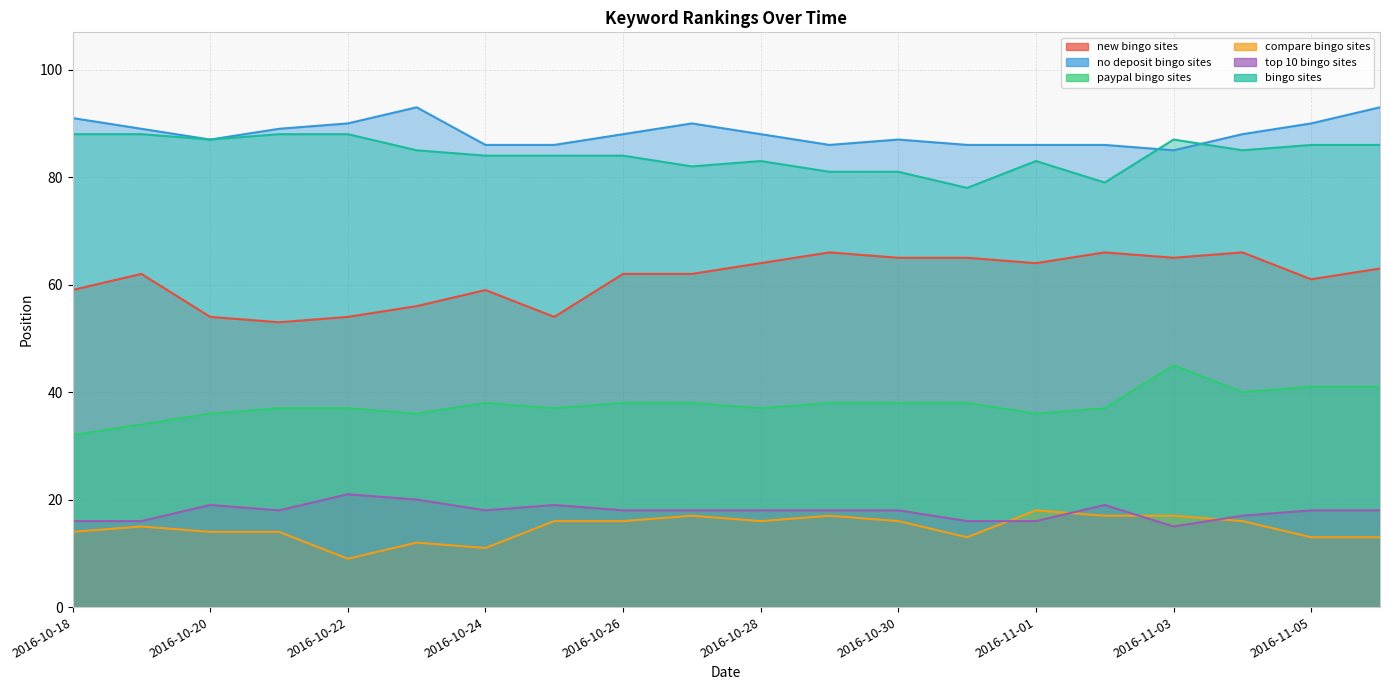

How many intersections are there between no deposit bingo sites and bingo sites?

2